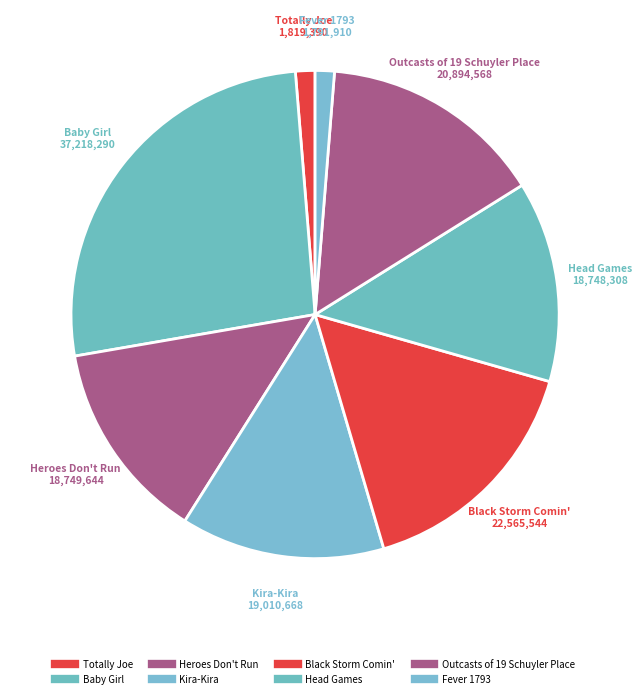

What is the change in value from Black Storm Comin' to Head Games?

-3817236